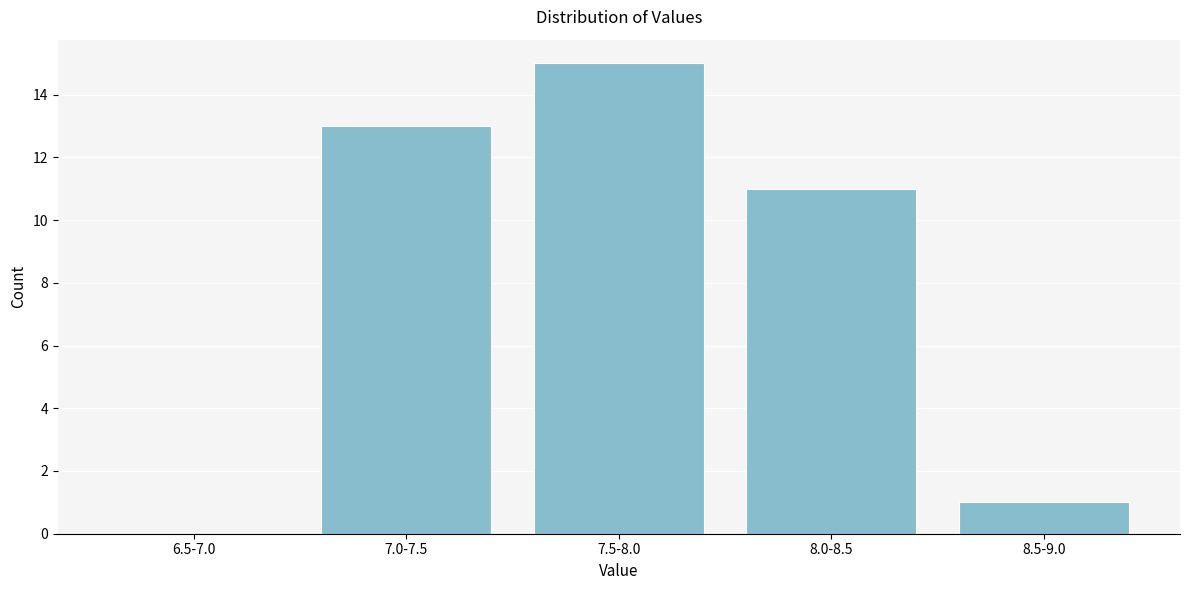

Reading left to right, list all the values displayed in this chart.

6.5-7.0=0	7.0-7.5=13	7.5-8.0=15	8.0-8.5=11	8.5-9.0=1